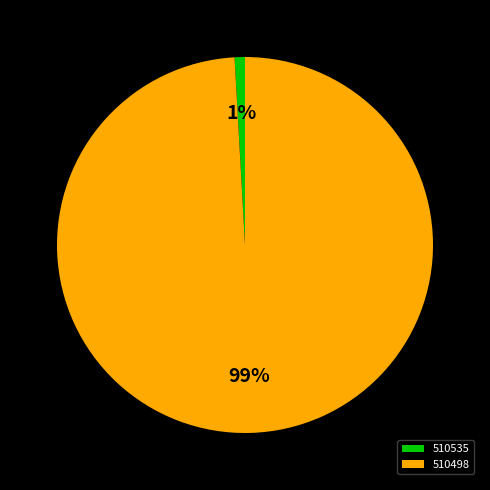

Do 510498 and 510535 together represent more than half of the pie?

Yes